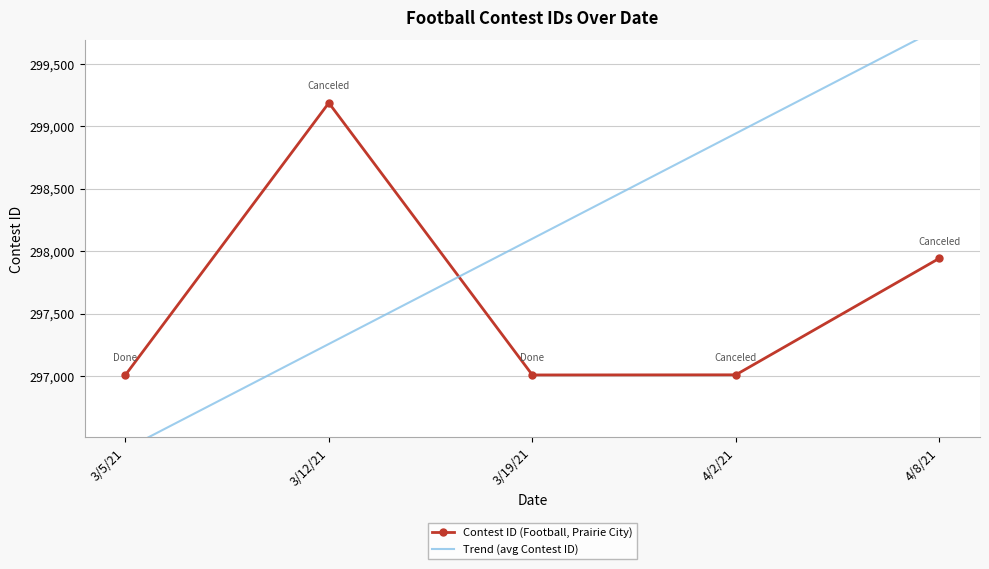

Reading right to left, transcribe all the data shown in this chart.

Contest ID (Football, Prairie City): 297944.0	297011.0	297010.0	299189.0	297009.0
Trend (avg Contest ID): 299787.4	298944.3	298101.2	297258.1	296415.0